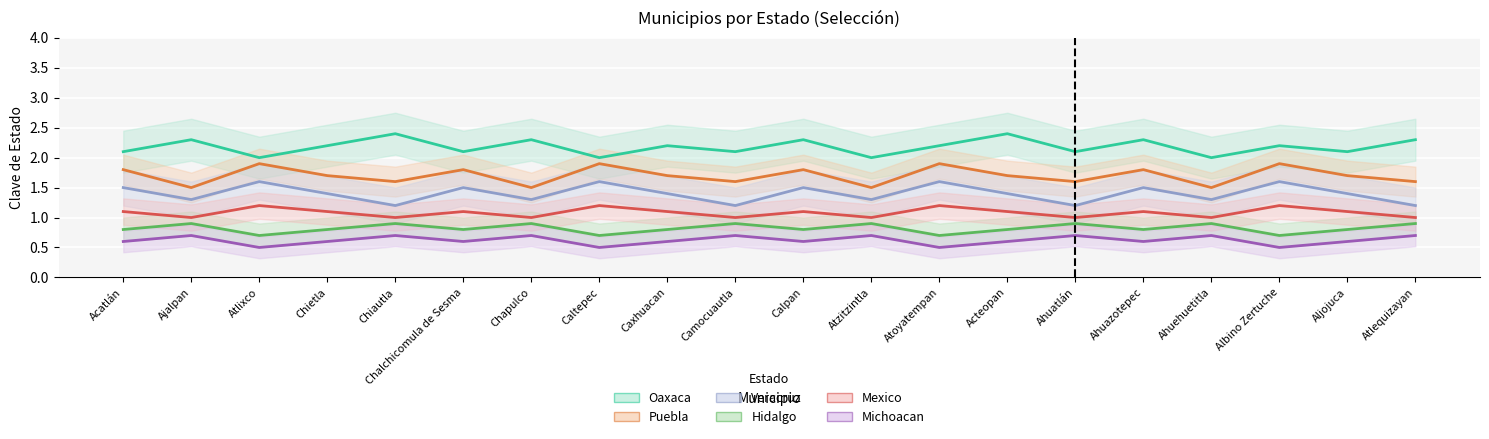

What are all the series names shown in the legend?

Oaxaca, Puebla, Veracruz, Hidalgo, Mexico, Michoacan